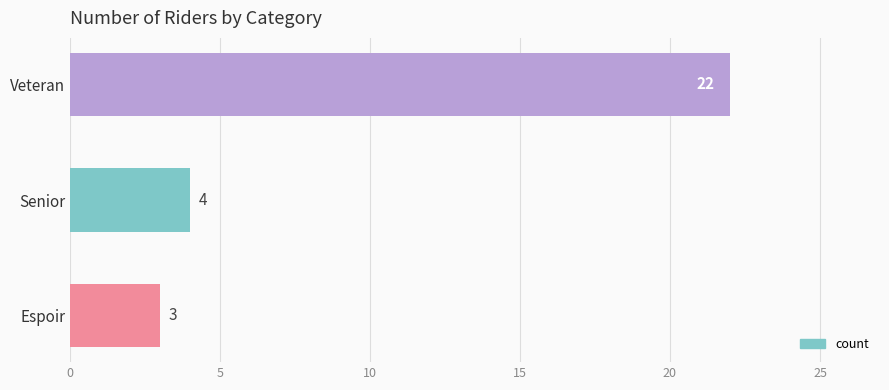

Read the value at Veteran.

22